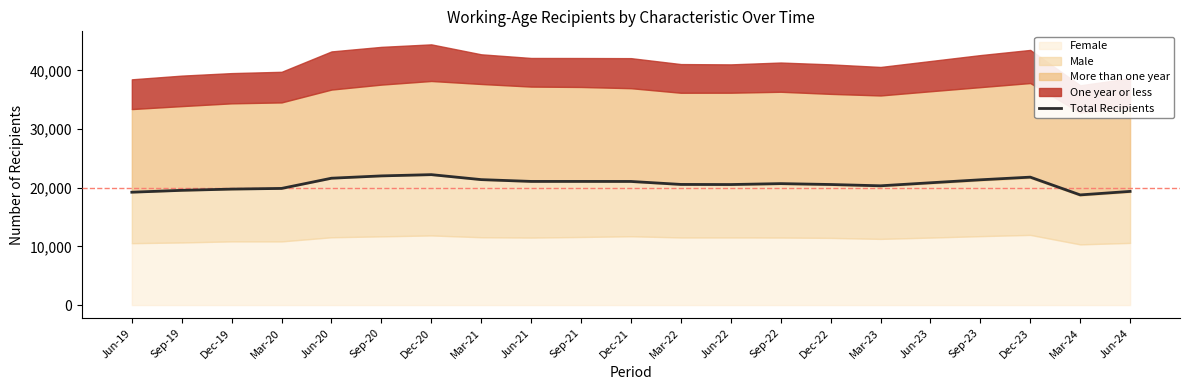

Approximately how many times larger is the value at Jun-22 compared to Sep-22?

1.0